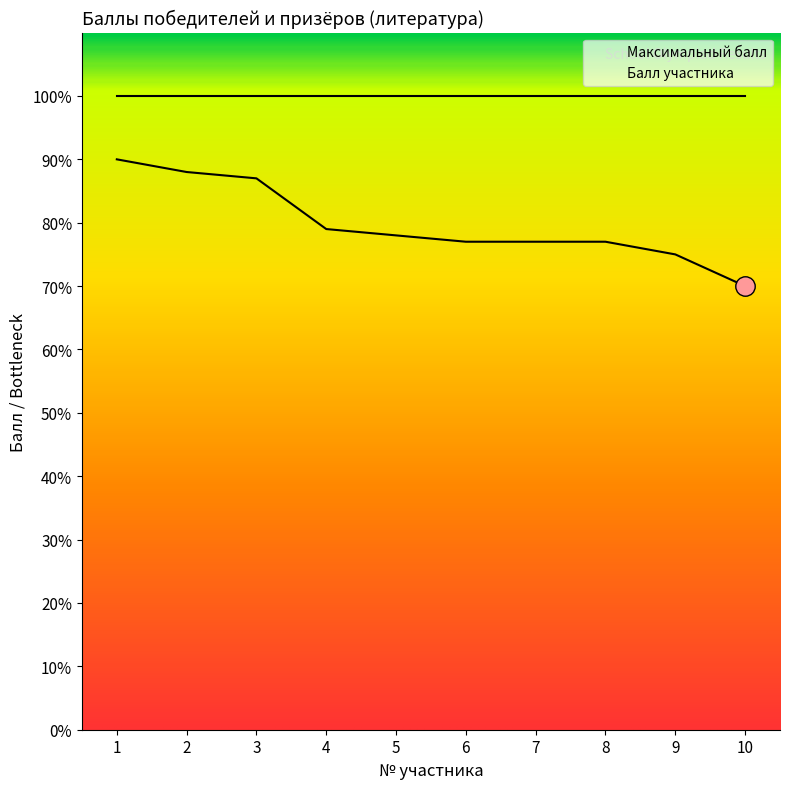

What is the value of the 6th point from the left?

77